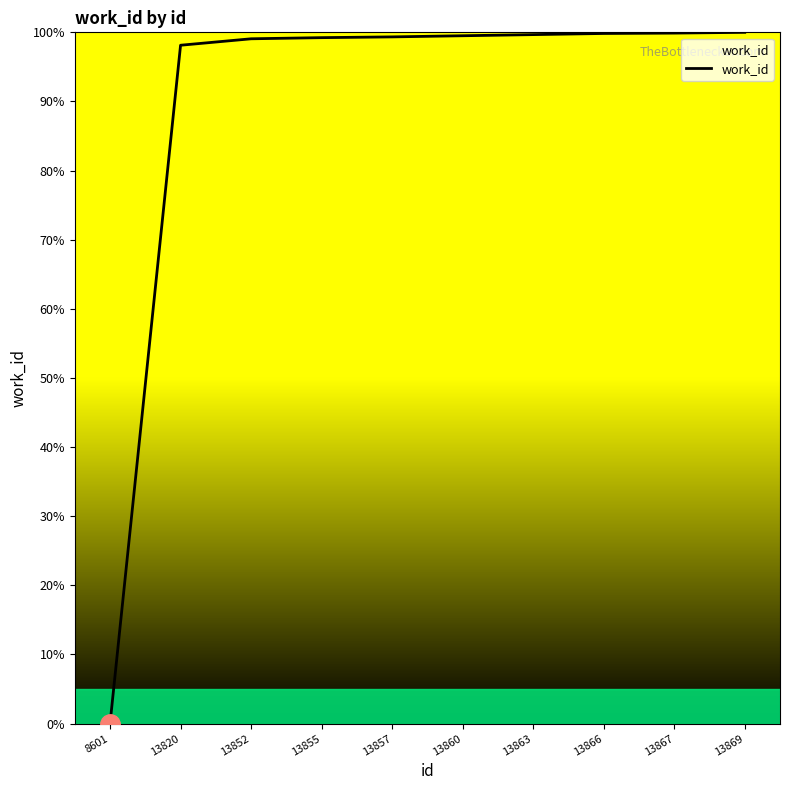

Does the chart display data point markers on the line(s)?

No